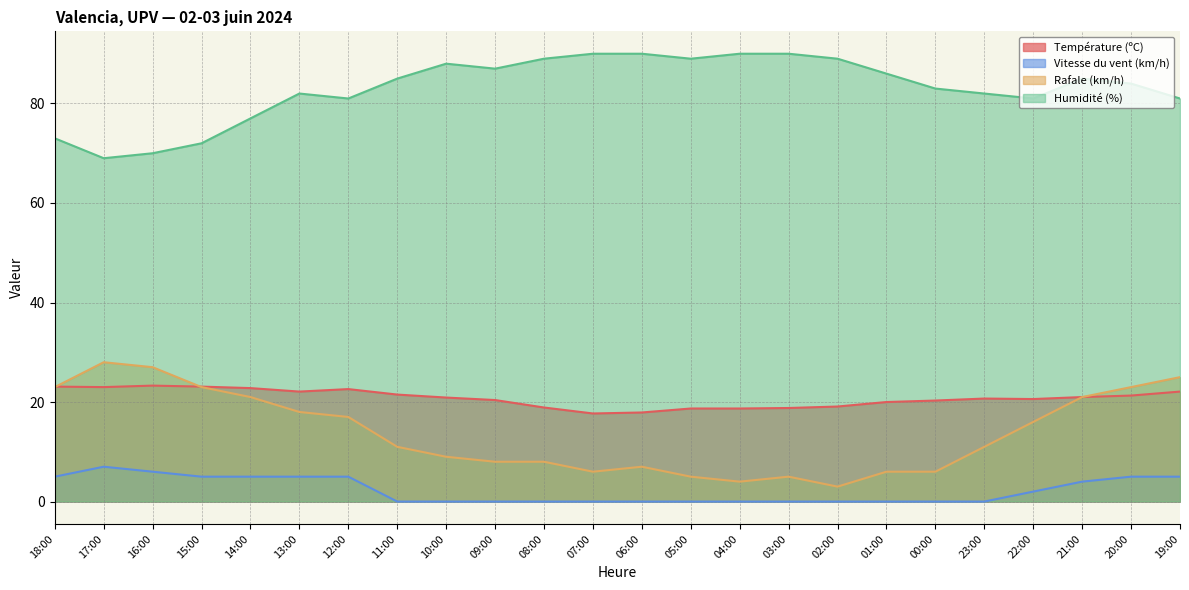

At which label does Rafale (km/h) first exceed 11?

18:00